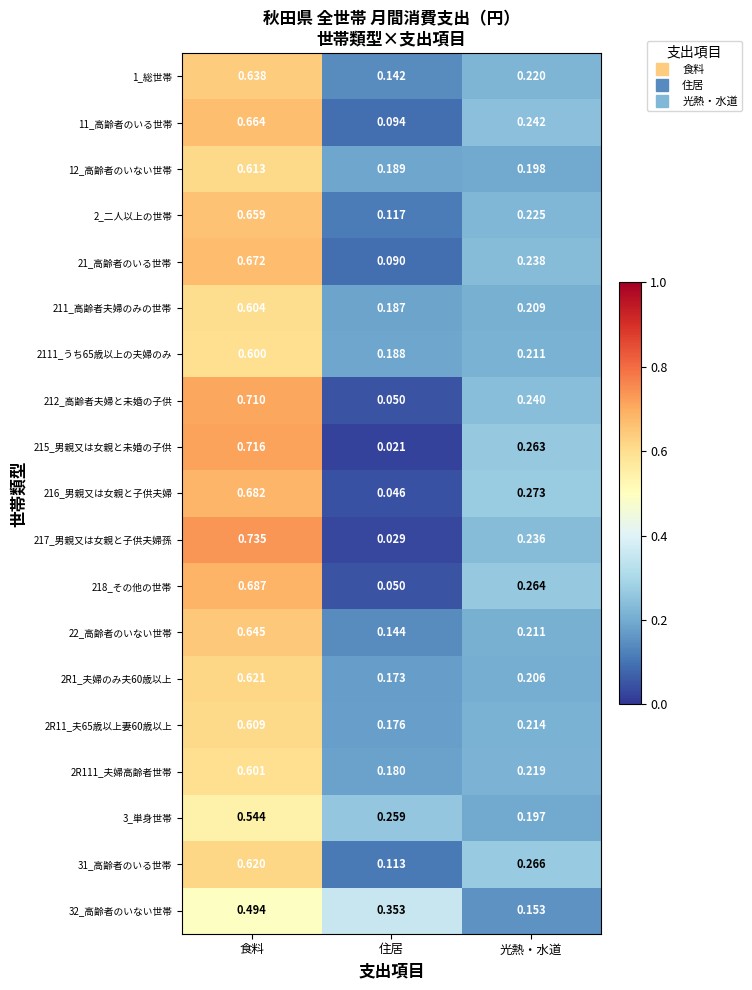

At which category is the sum across all series the highest?

食料